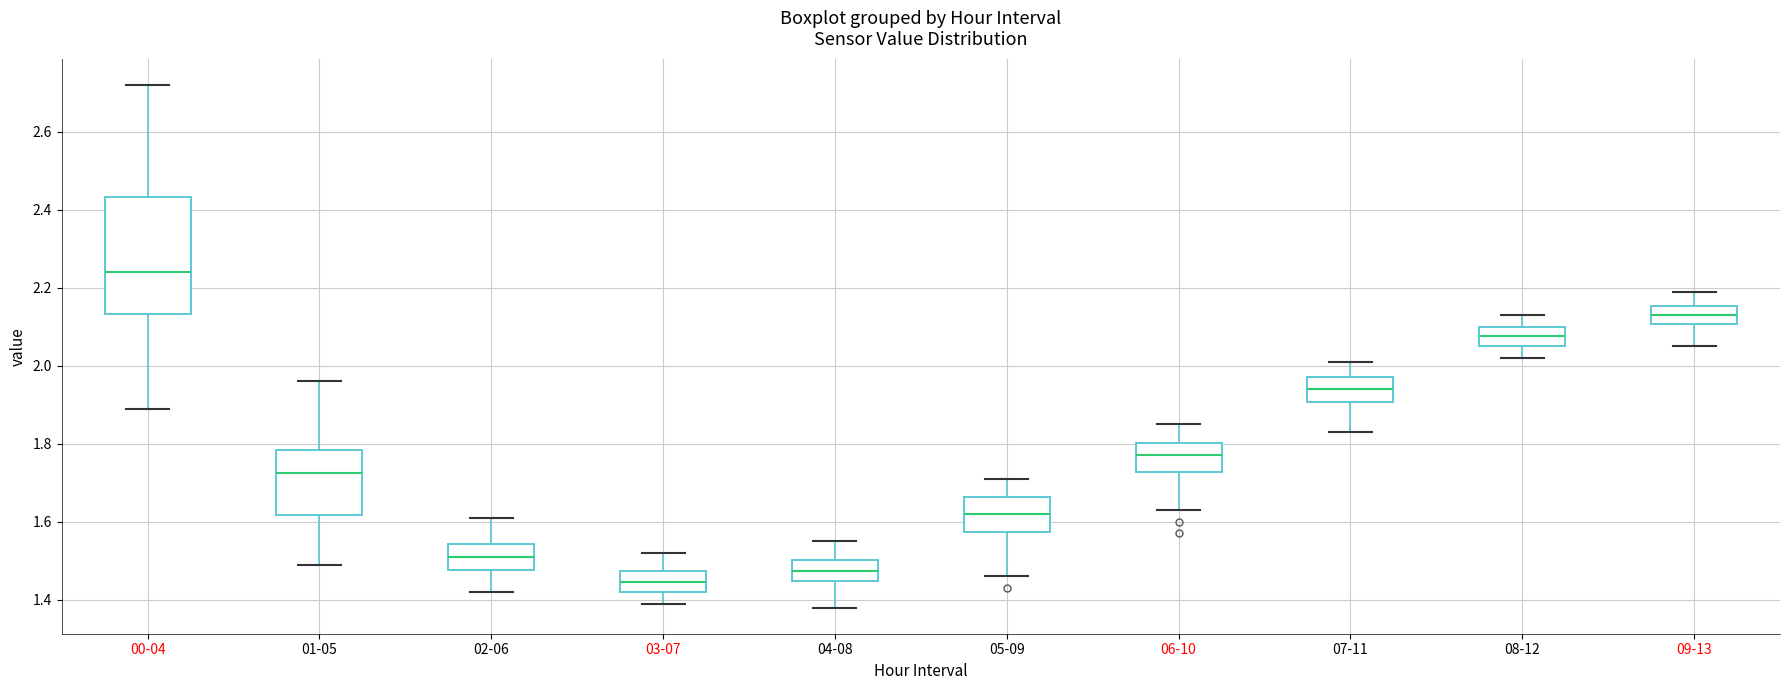

Which box is the tallest, from its lower edge to its upper edge?

00-04